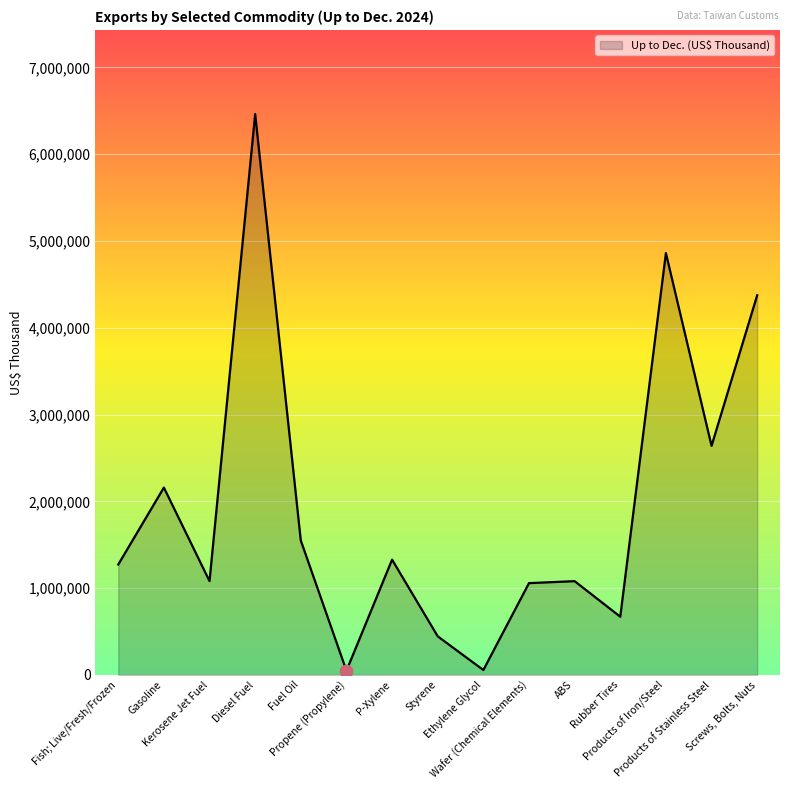

What is the change in value from Fish; Live/Fresh/Frozen to P-Xylene?

+56406